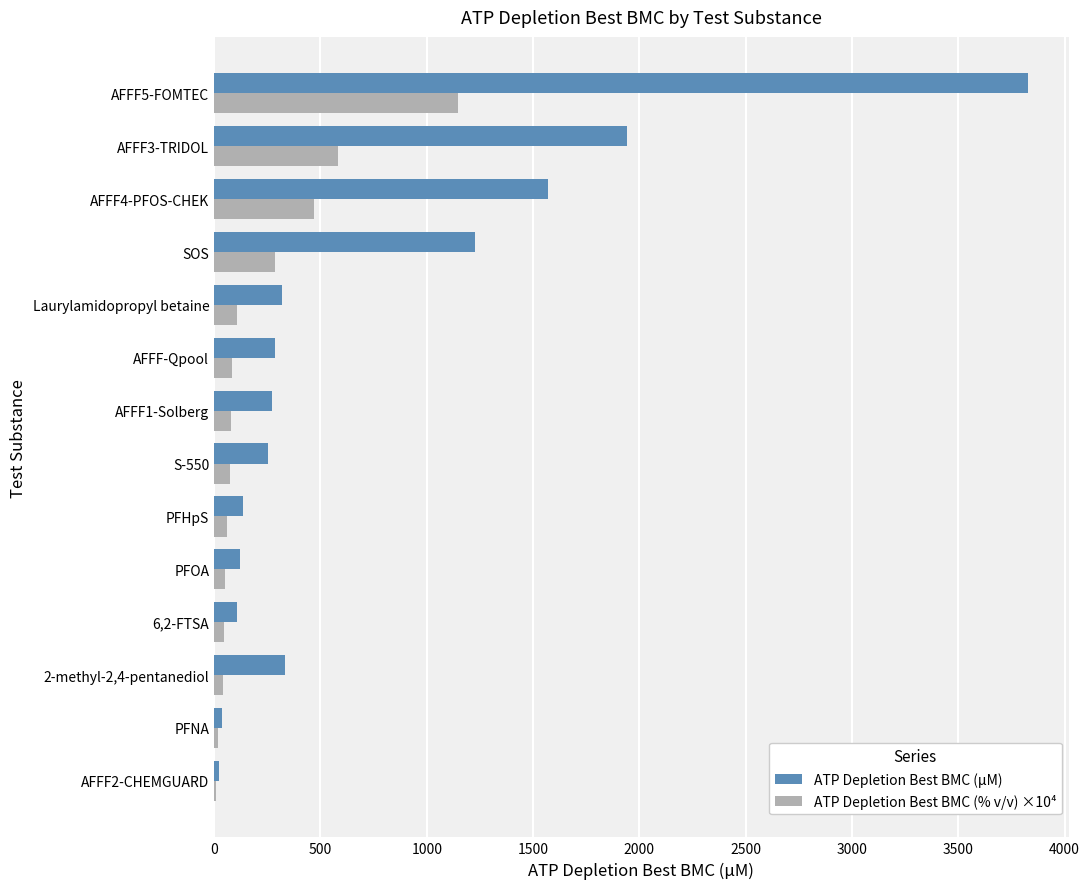

What is the sum of all ATP Depletion Best BMC (% v/v) ×10⁴ values?

3059.9